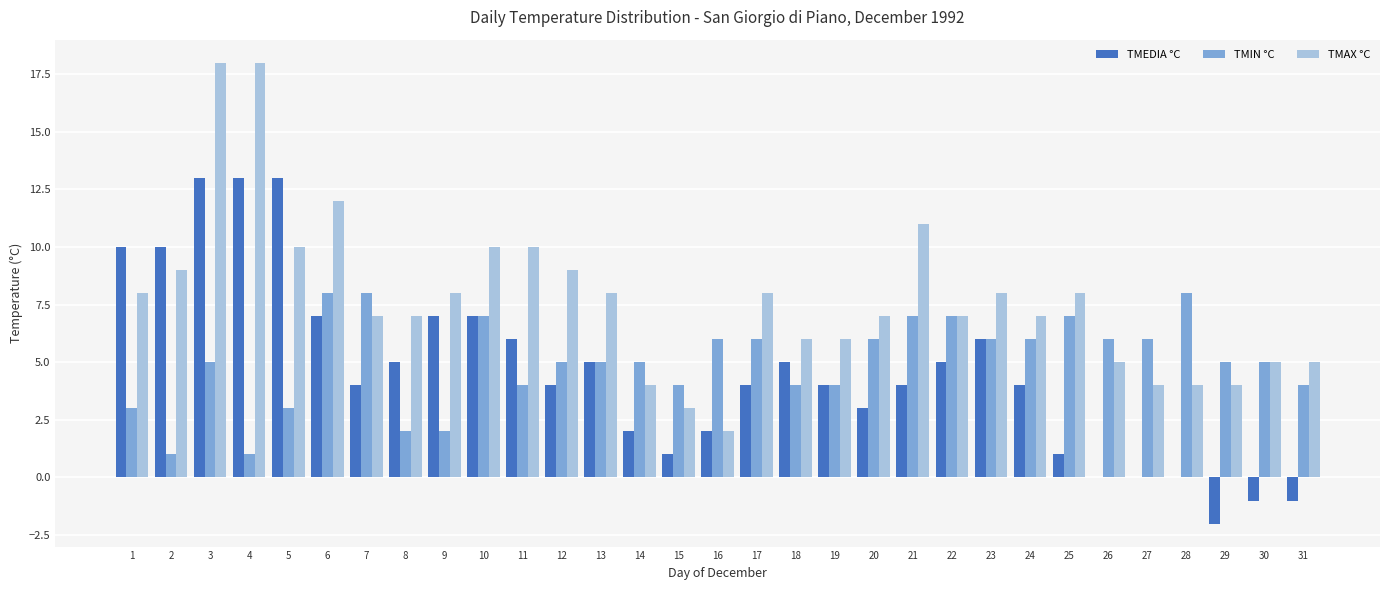

What is the greatest value displayed?

18